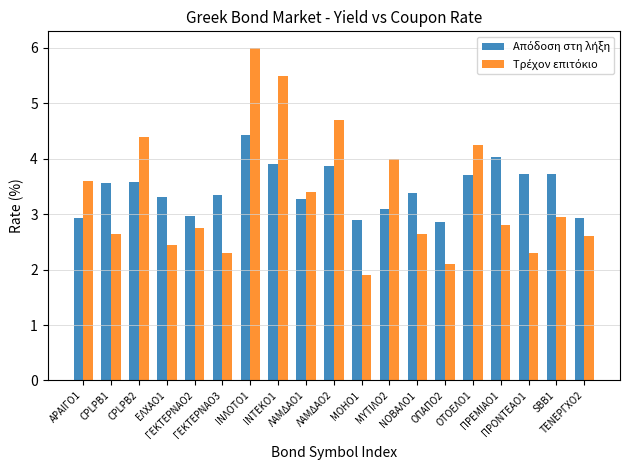

What is the minimum value shown in the chart?

1.9